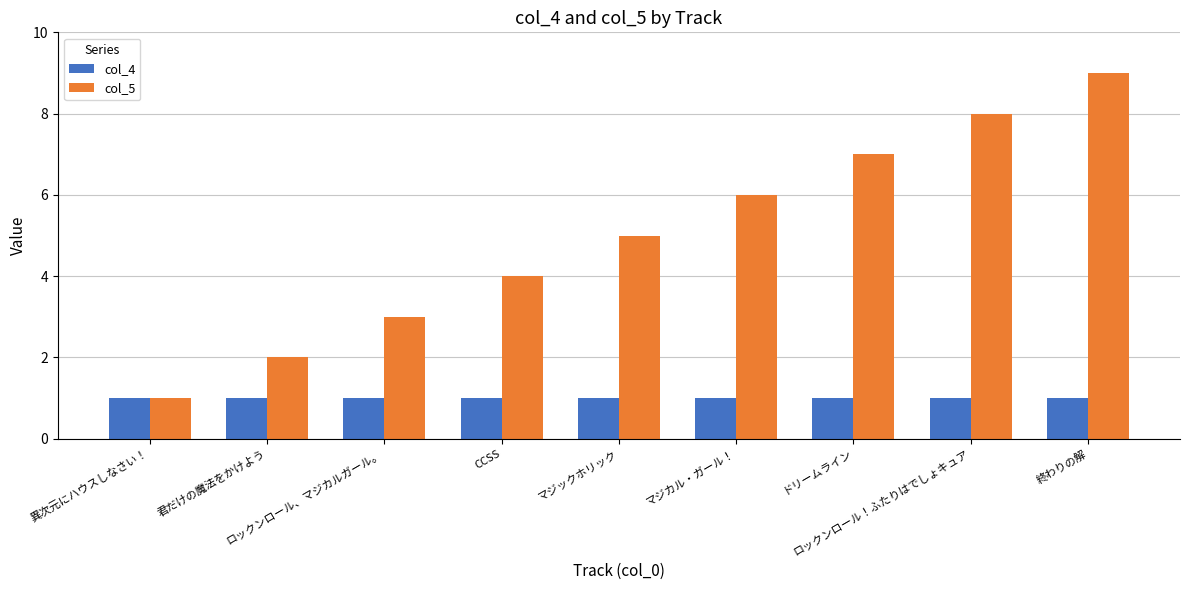

What position from the left is 終わりの解?

9